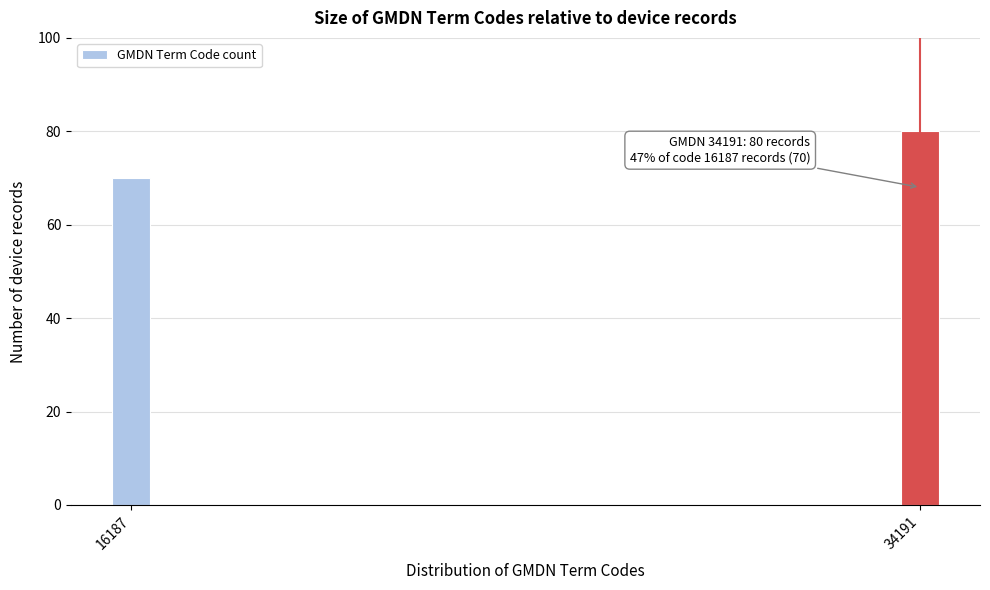

Reading left to right, list all the values displayed in this chart.

70	80